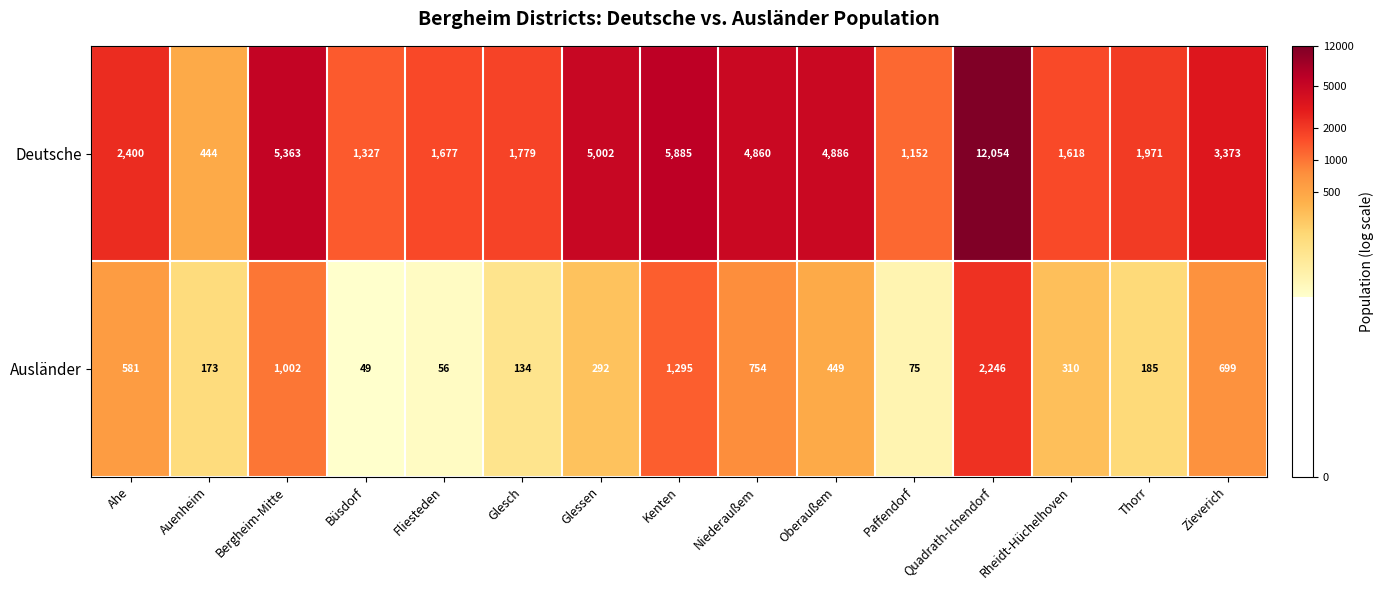

What is the difference between the maximum and minimum values in the Deutsche series?

11610